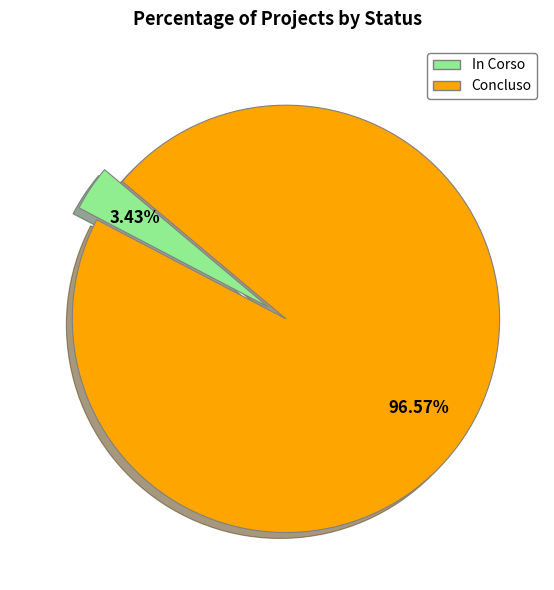

How many segments does this pie chart have?

2